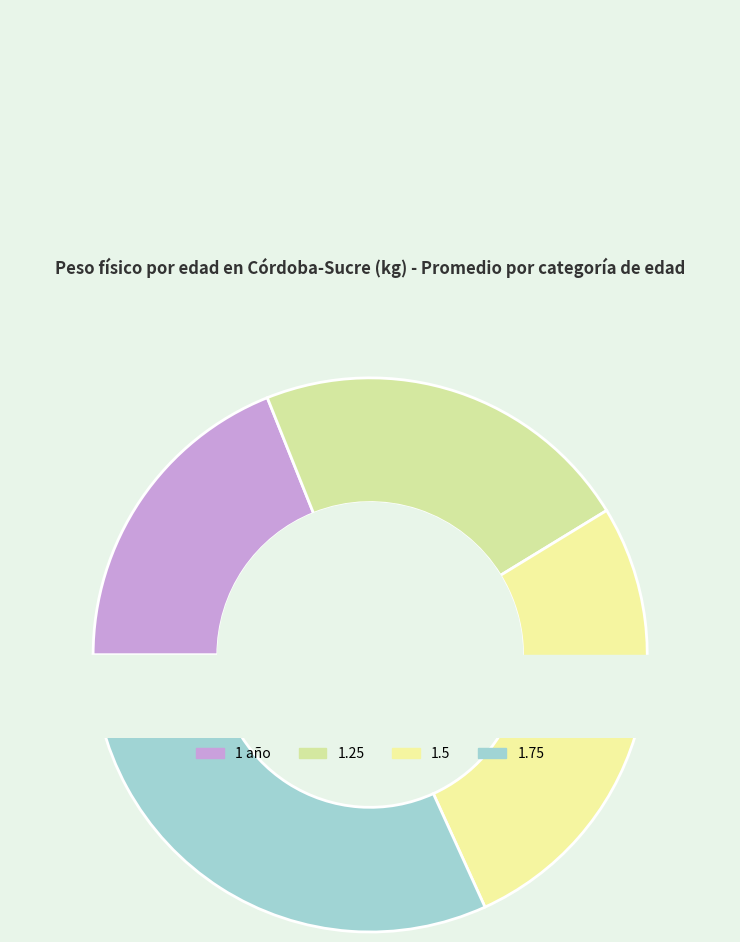

What percentage do 1.5 and 1.25 together represent?

49.3%